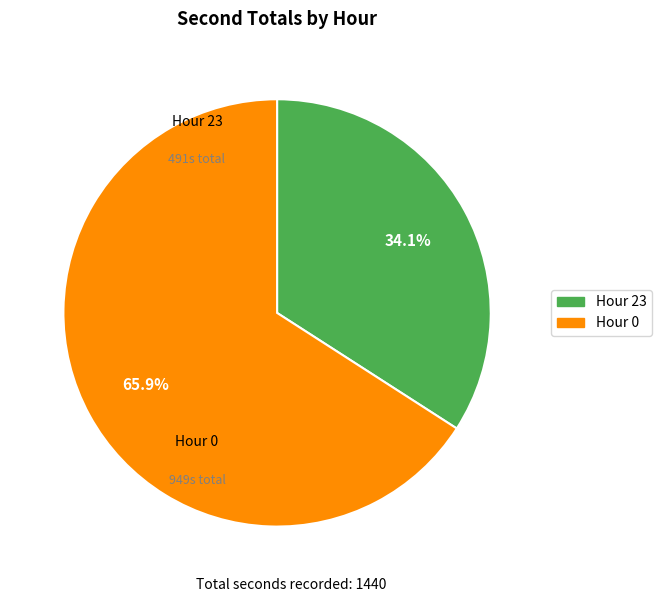

Is there any slice that represents more than half of the pie?

Yes